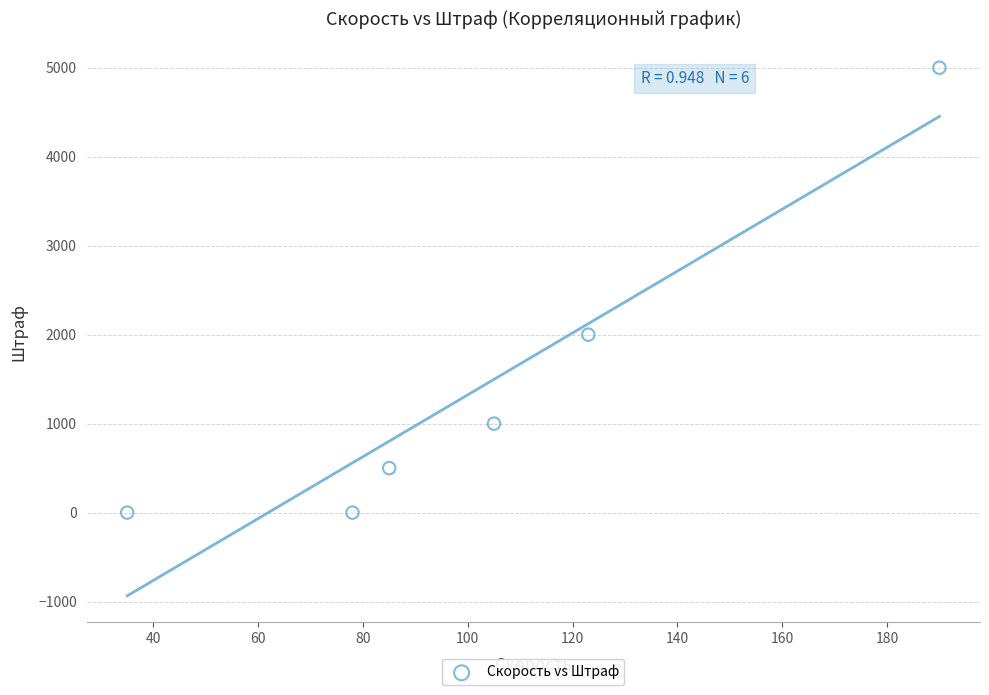

What Y value in the scatter plot is closest to 2500?

2000